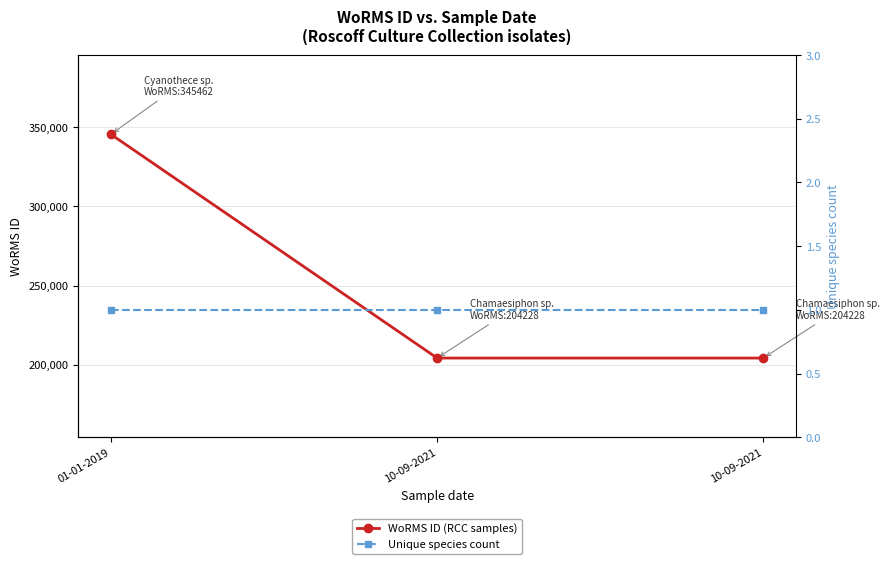

True or false: Unique species count has a value of 2 at 10-09-2021.

False